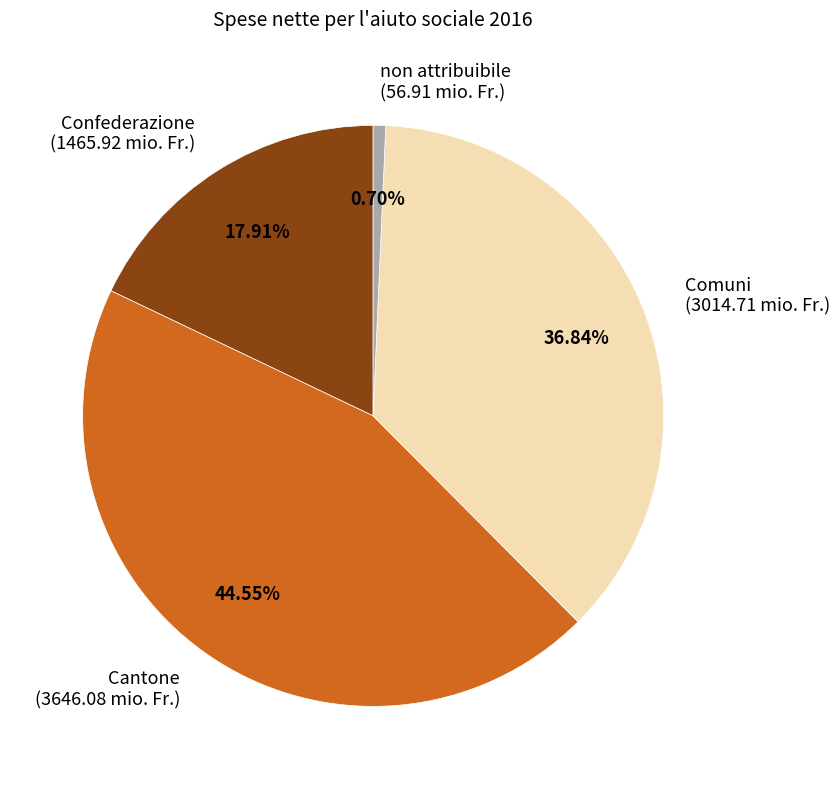

What is the total percentage of non attribuibile and Confederazione?

18.6%